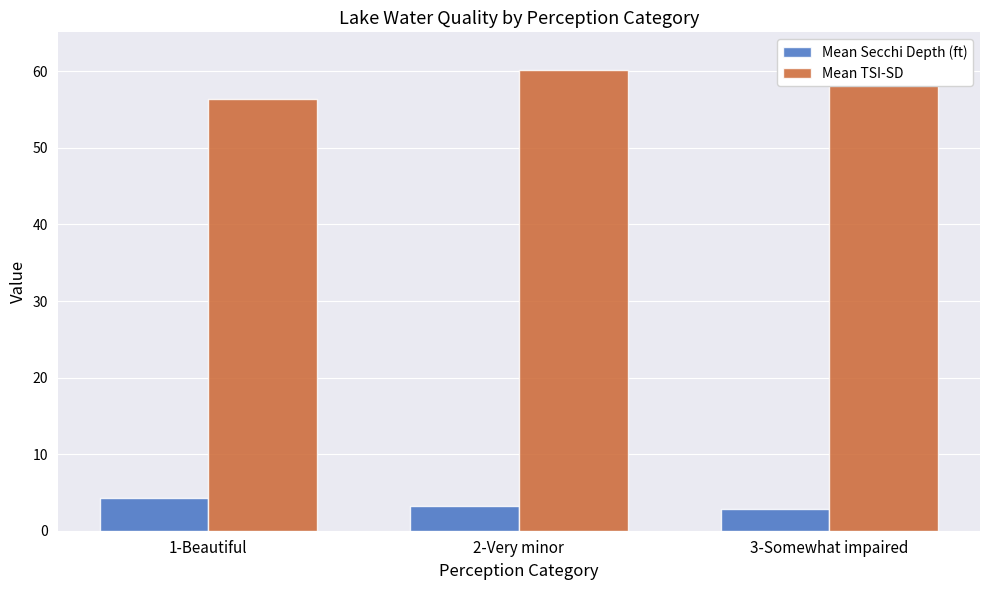

Which label corresponds to the smallest value in the chart?

3-Somewhat impaired